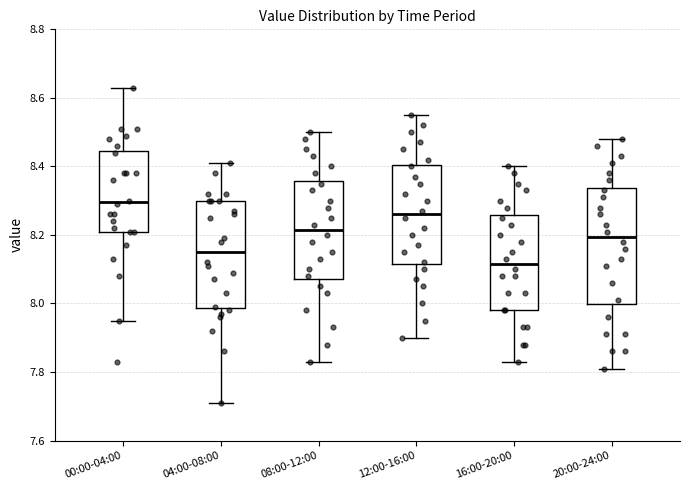

Comparing the boxes themselves (not the whiskers), which one is the tallest?

20:00-24:00